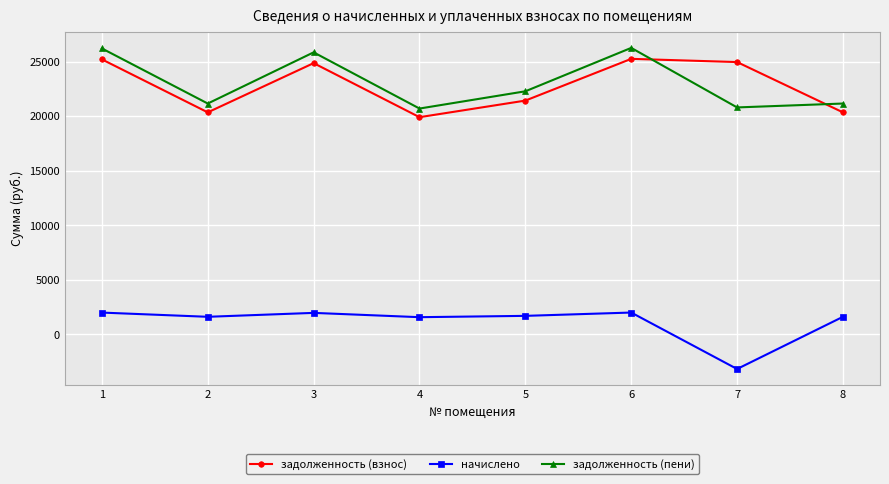

What is the value of the задолженность (пени) point at the 8th from the left?

21160.1